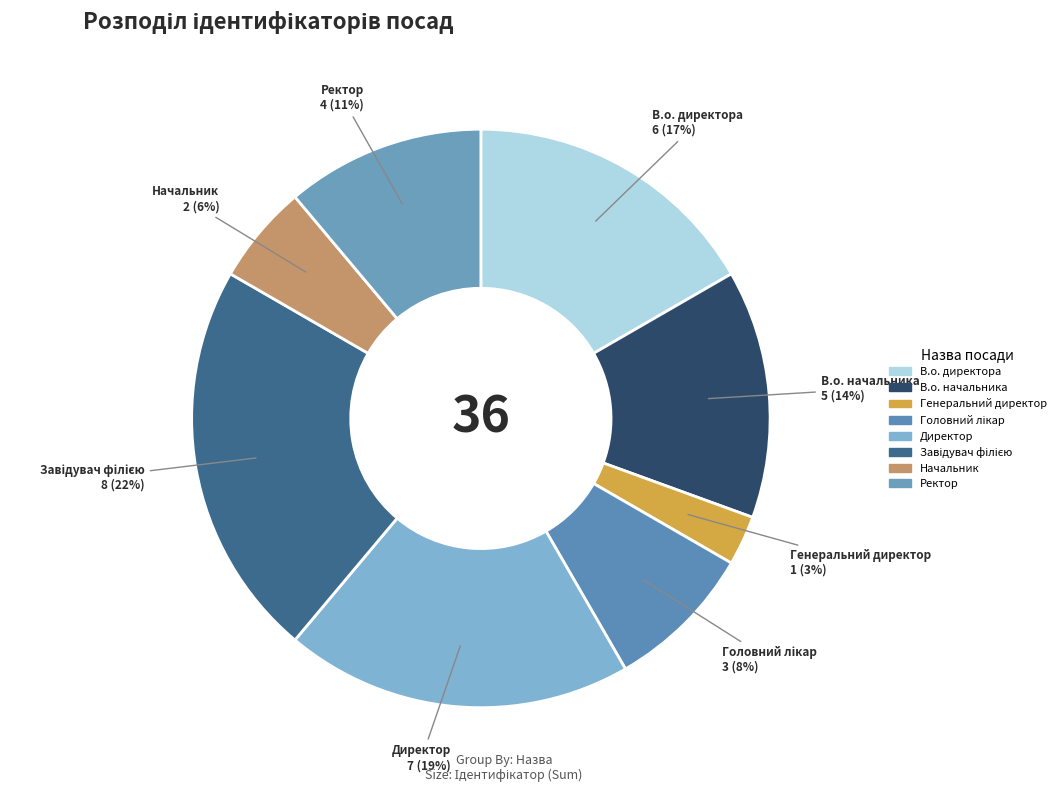

Count the number of slices in the pie.

8